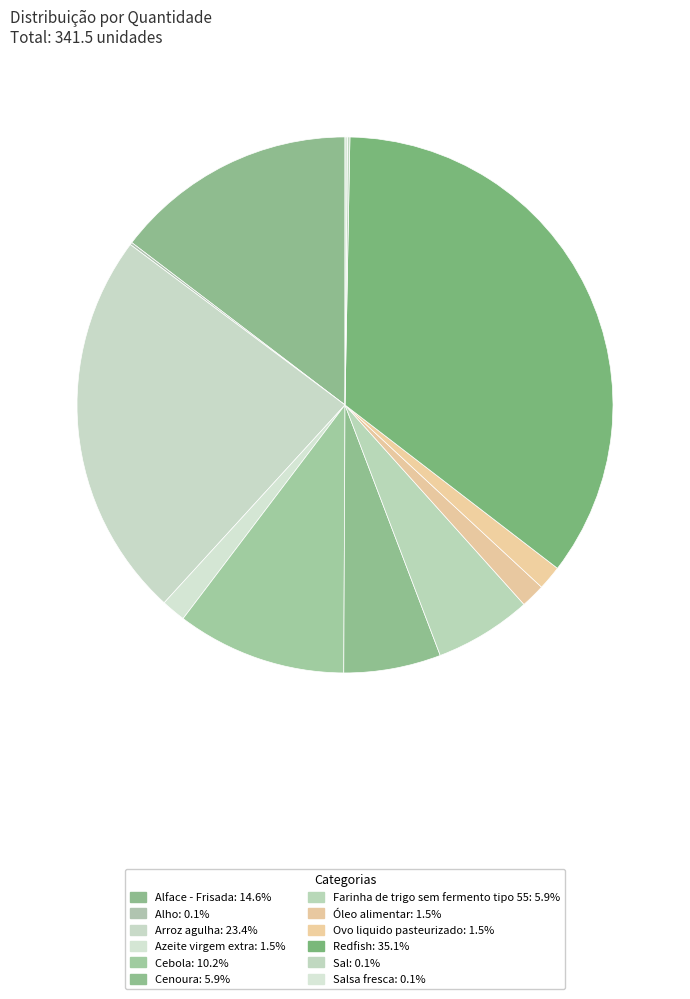

Which slice is the largest?

Redfish